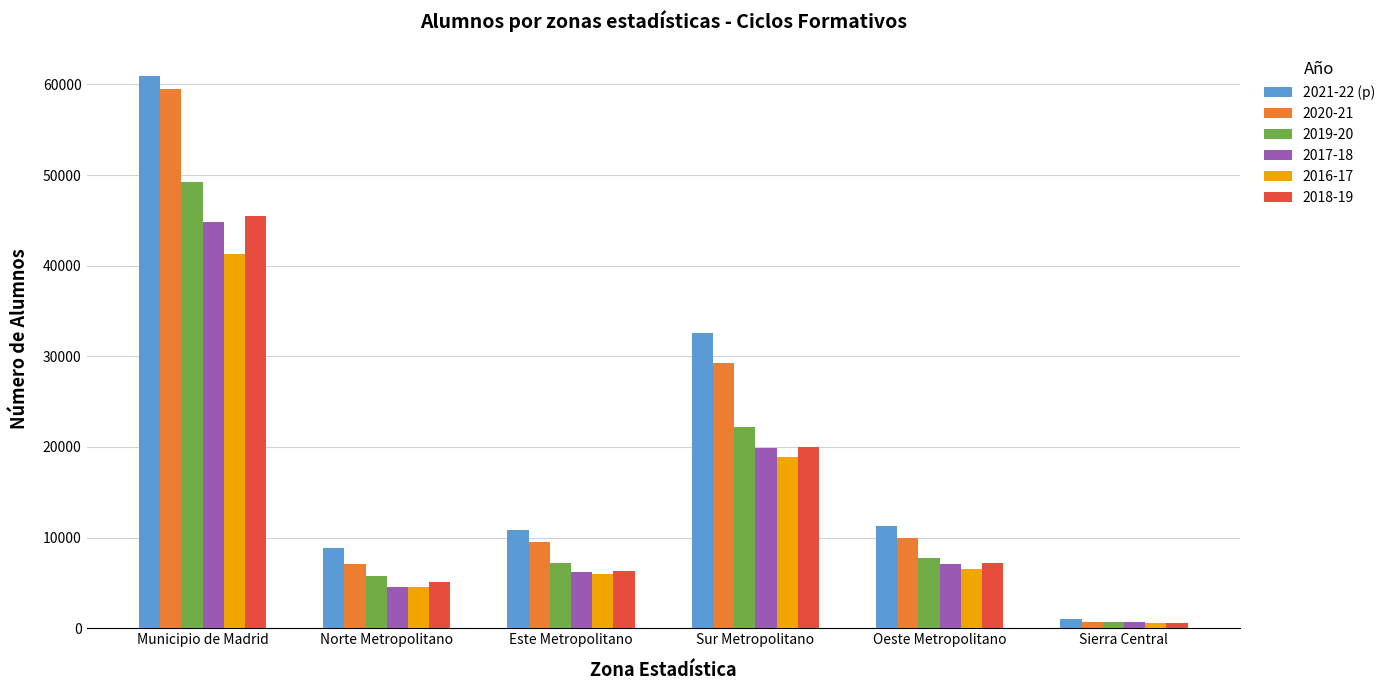

Which category has the highest value in the 2019-20 series?

Municipio de Madrid